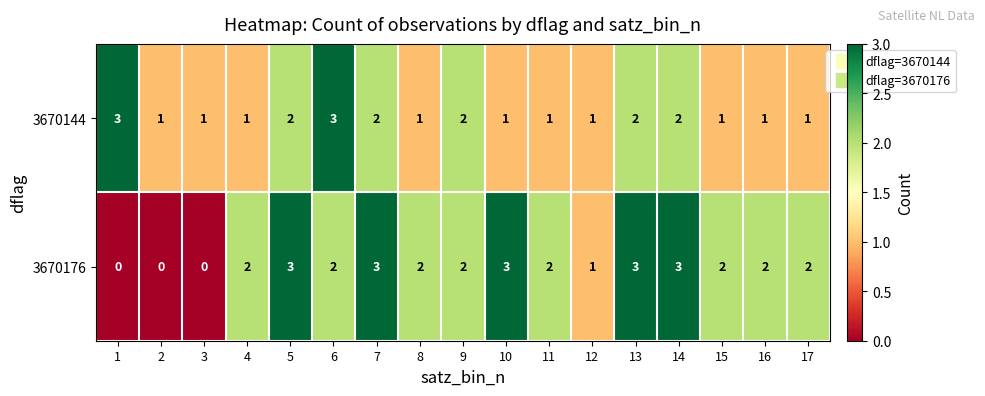

Count the 3670144 values in the range 1 to 2.

15